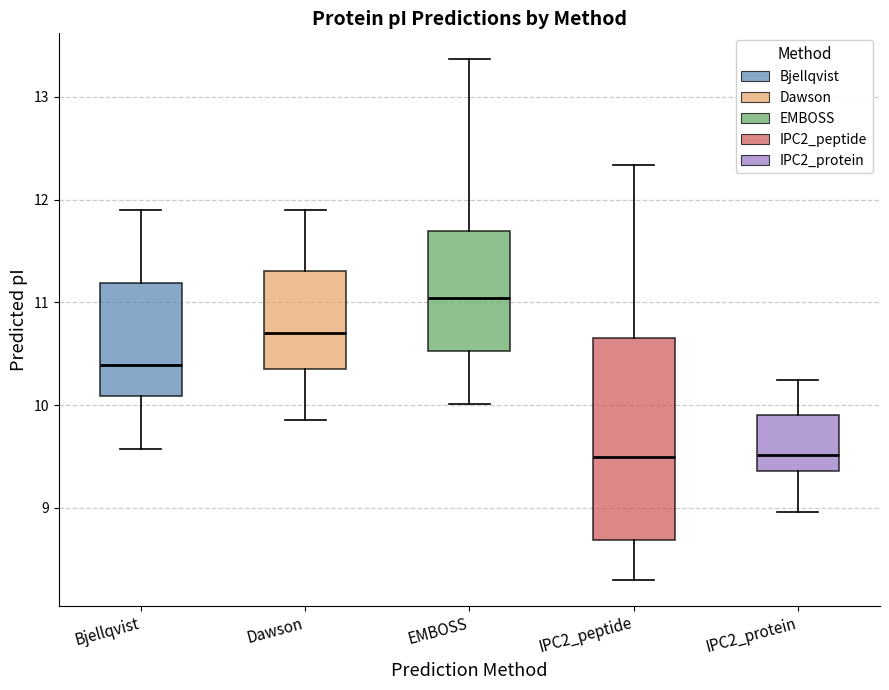

Which box is the tallest, from its lower edge to its upper edge?

IPC2_peptide